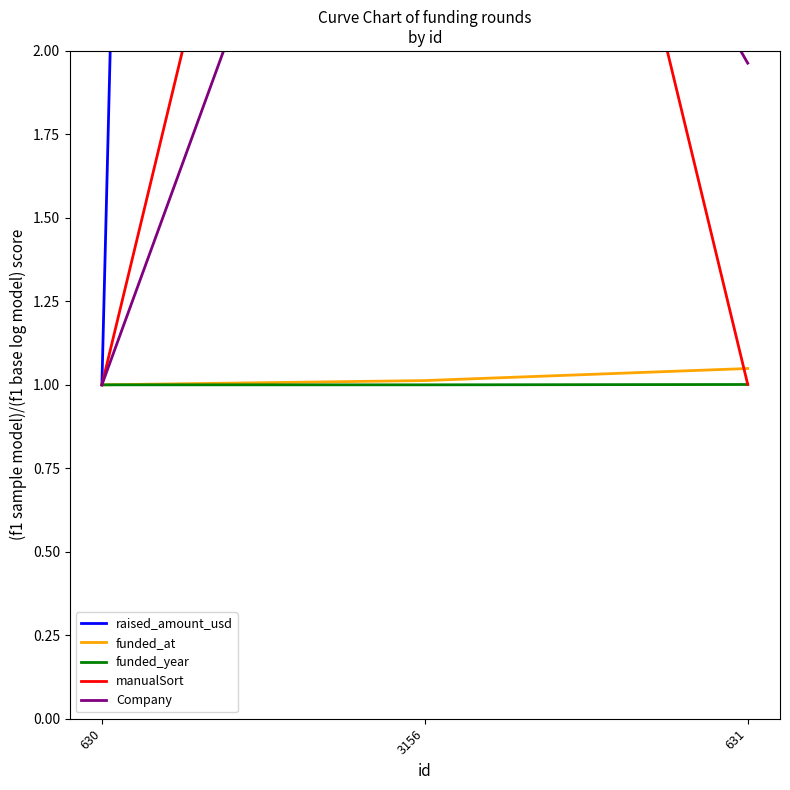

How many lines are shown in the chart?

5